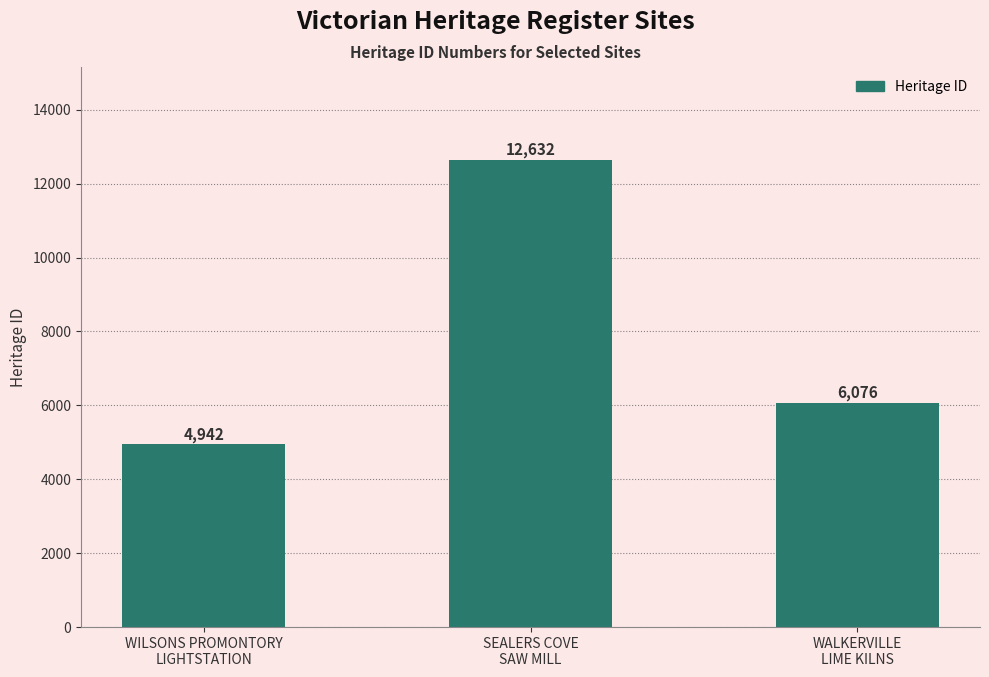

Which has a higher value, WALKERVILLE
LIME KILNS or WILSONS PROMONTORY
LIGHTSTATION?

WALKERVILLE
LIME KILNS